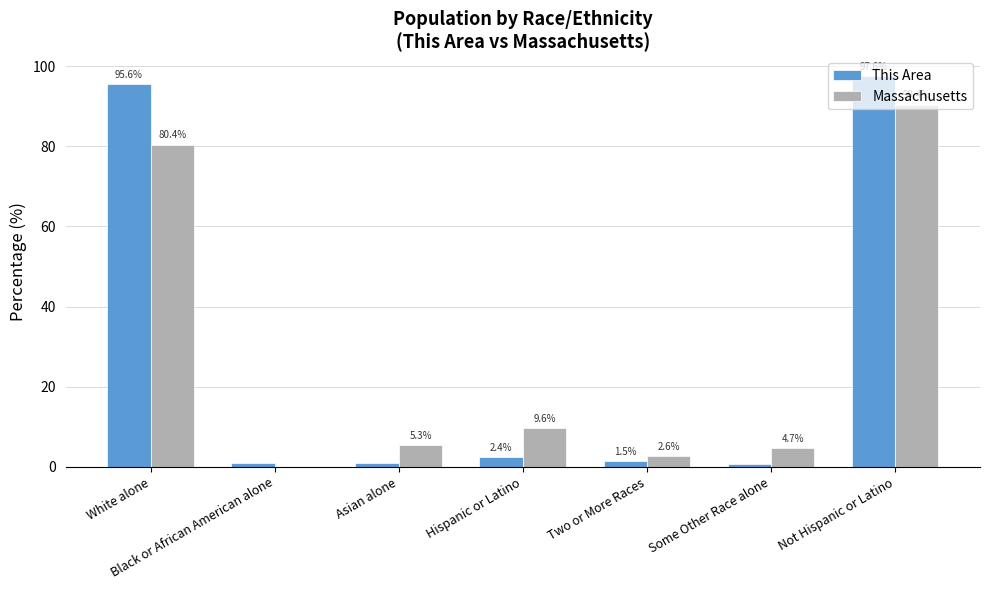

At which category is the sum across all series the highest?

Not Hispanic or Latino